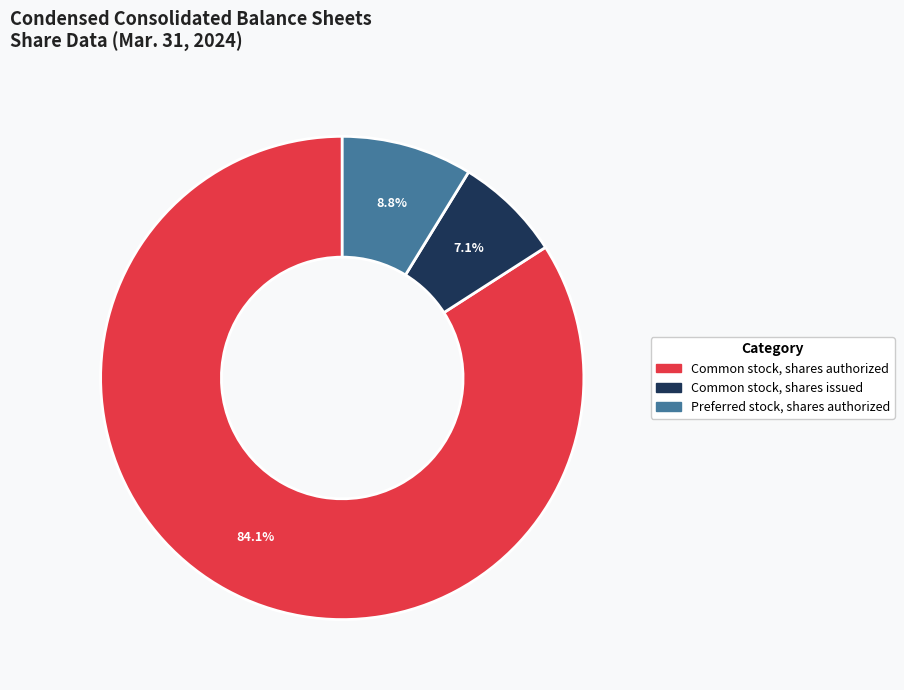

Is there a majority slice in this chart?

Yes